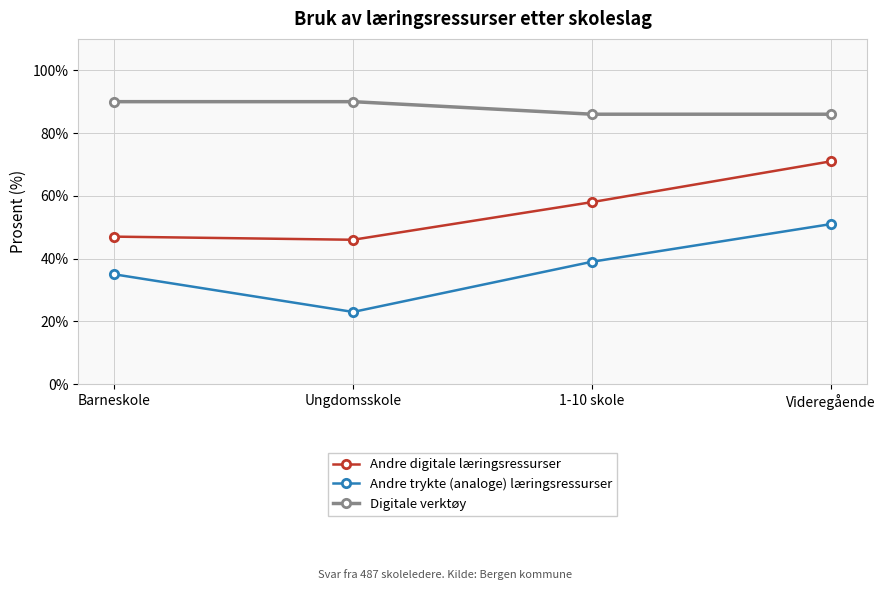

What is the maximum value shown in the chart?

90